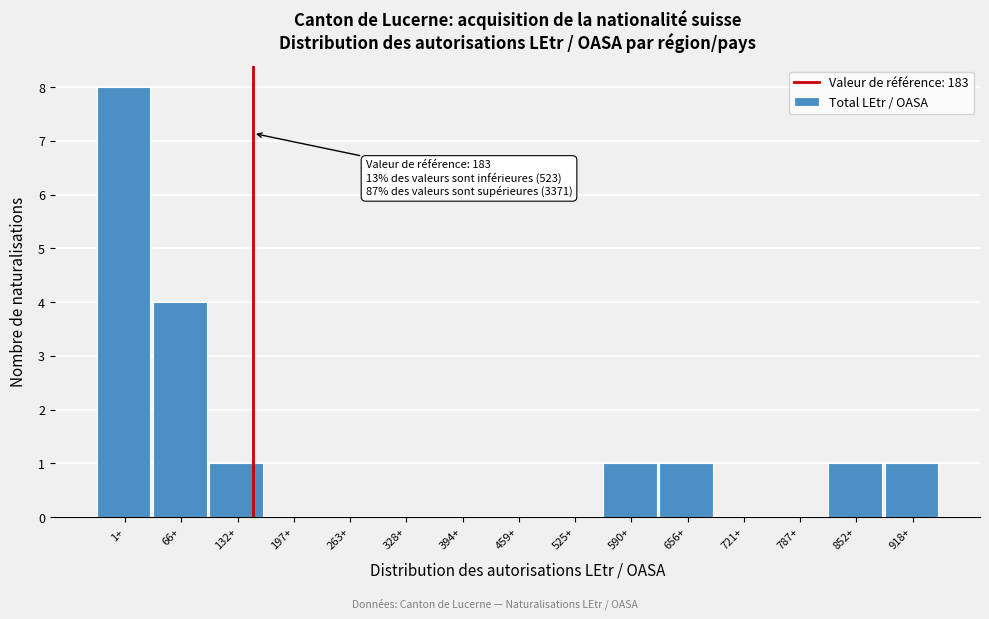

Reading right to left, list all the values displayed in this chart.

918+=1	852+=1	787+=0	721+=0	656+=1	590+=1	525+=0	459+=0	394+=0	328+=0	263+=0	197+=0	132+=1	66+=4	1+=8